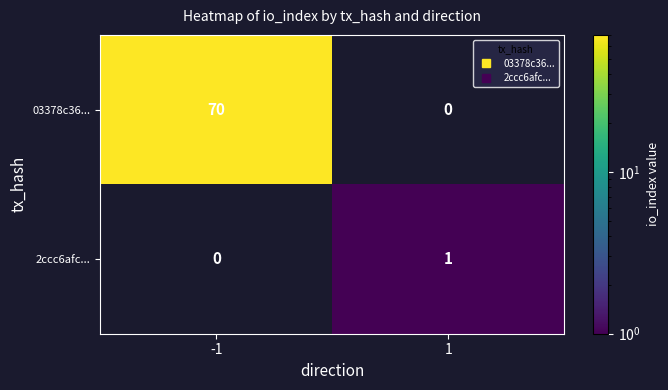

True or false: 2ccc6afc... has a value of 1.0 at 1.

True